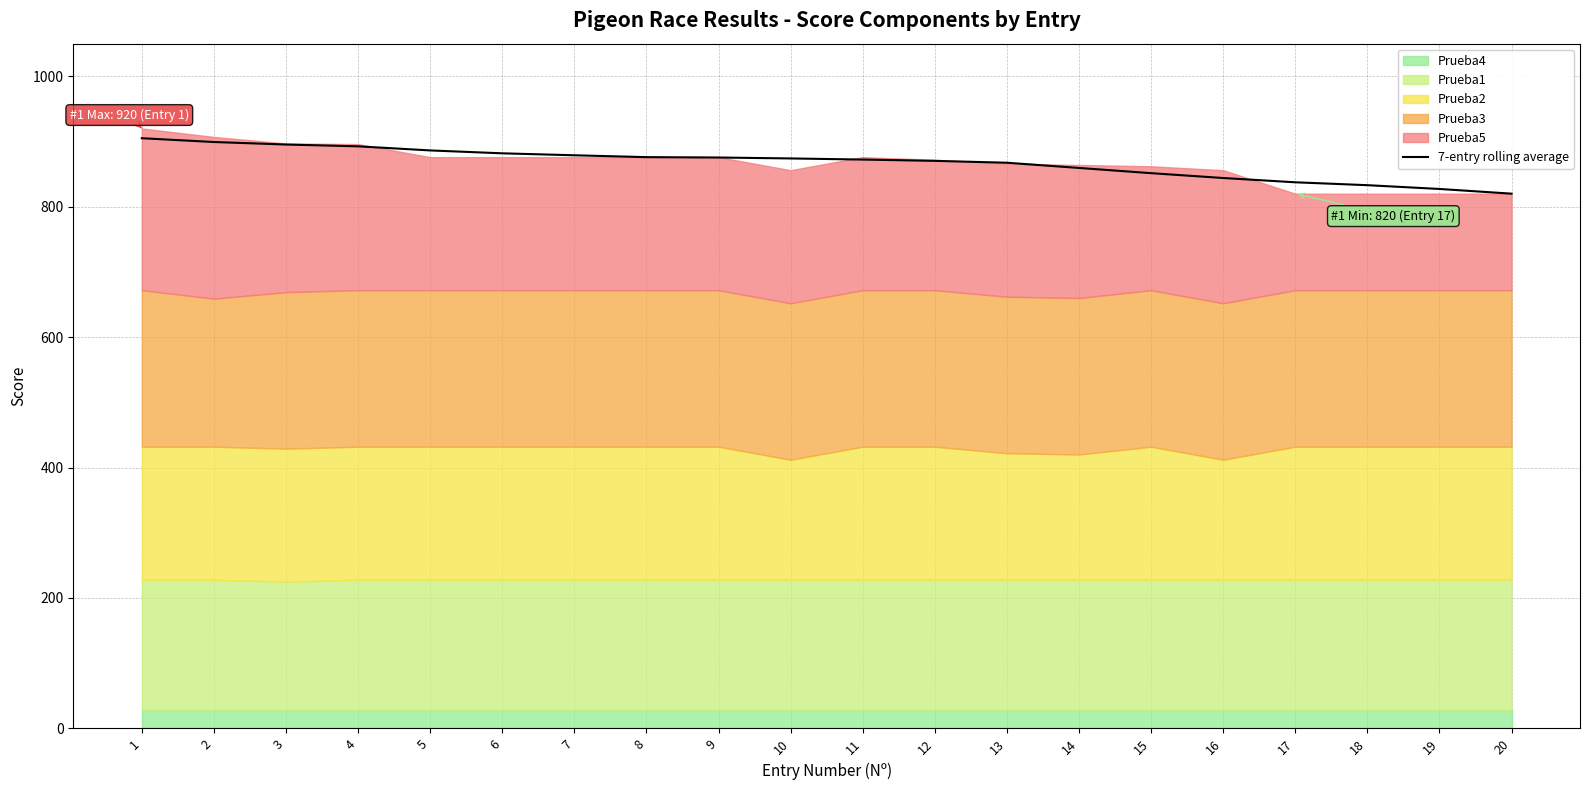

True or false: the data shows 867.4 at 13.

True